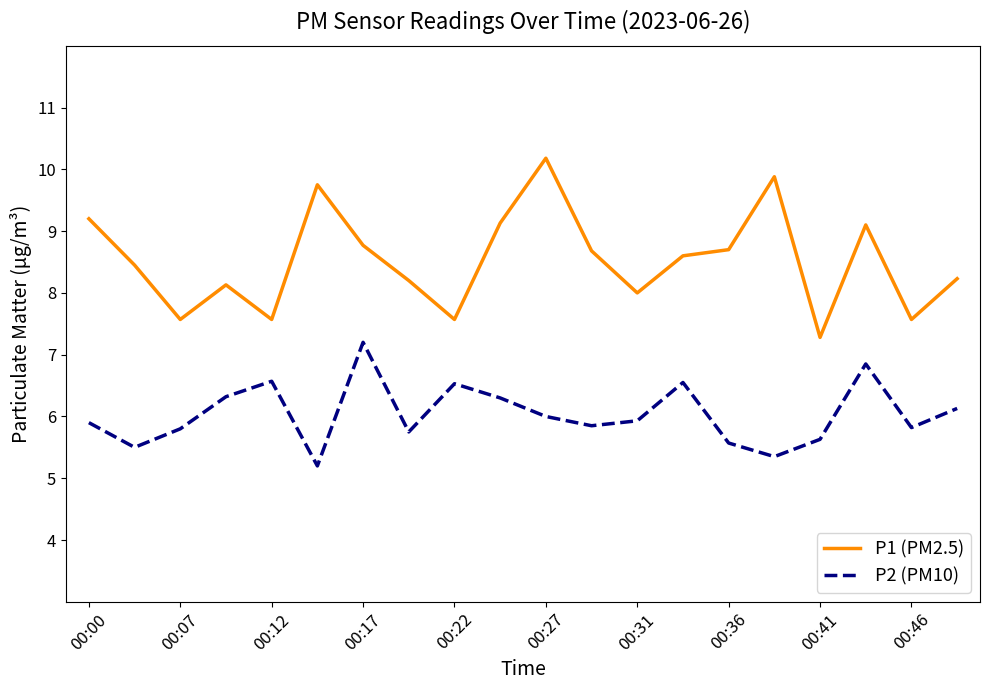

Rank the series by their average value, from lowest to highest.

P2 (PM10), P1 (PM2.5)